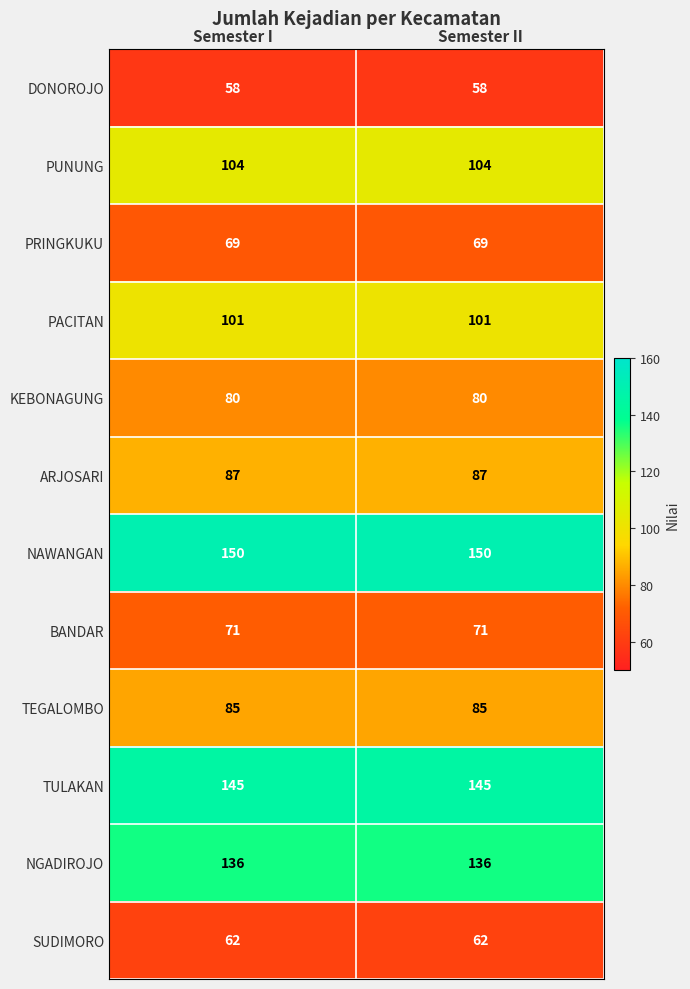

What is the smallest value displayed?

58